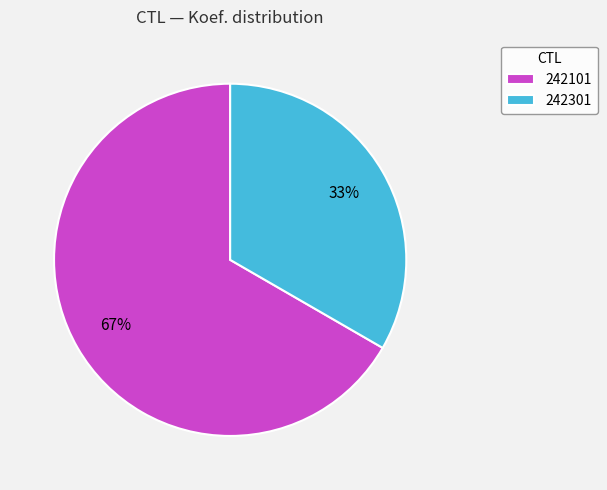

To the nearest percent, what is the combined percentage of 242301 and 242101?

100%